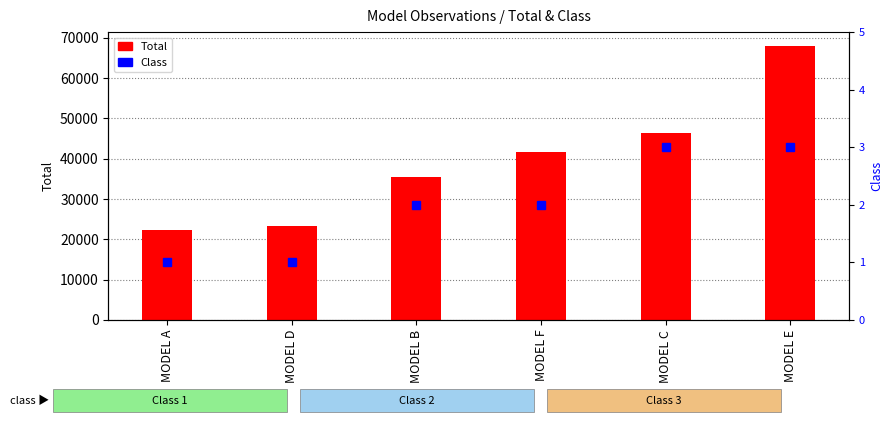

What is the average value of the Total series?

39496